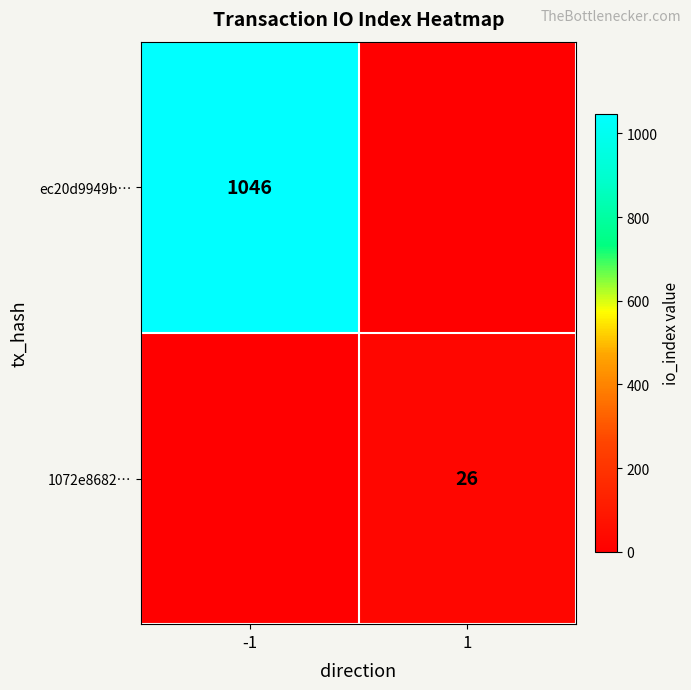

The 1072e8682… series shows 9 at 1. True or false?

False